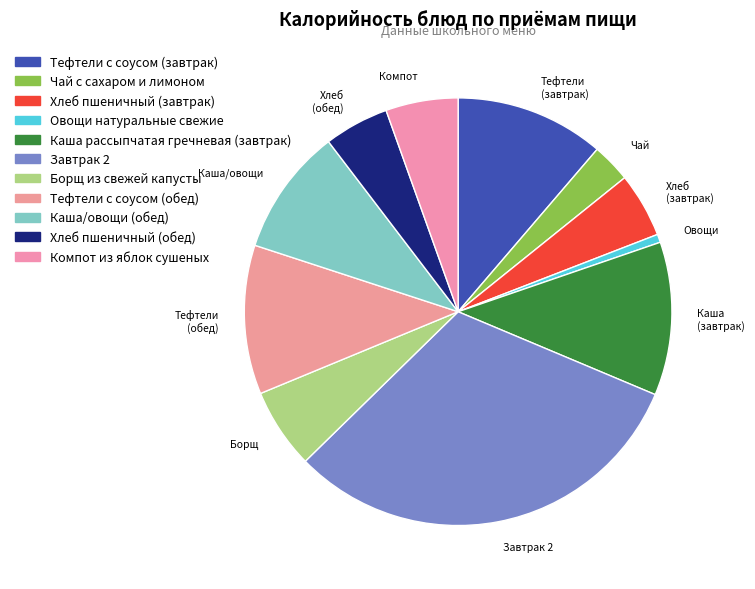

How much of the chart is everything except Каша/овощи (обед)?

90.4%